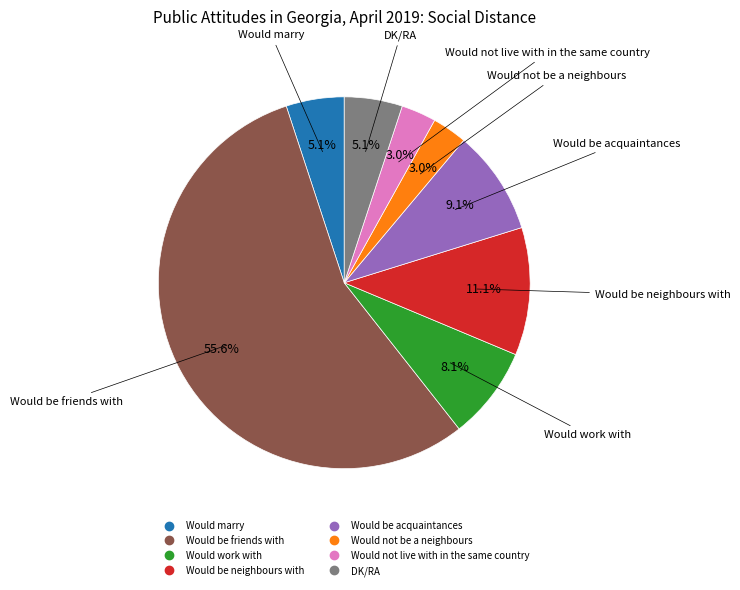

Is the sum of Would work with and Would be acquaintances greater than half?

No